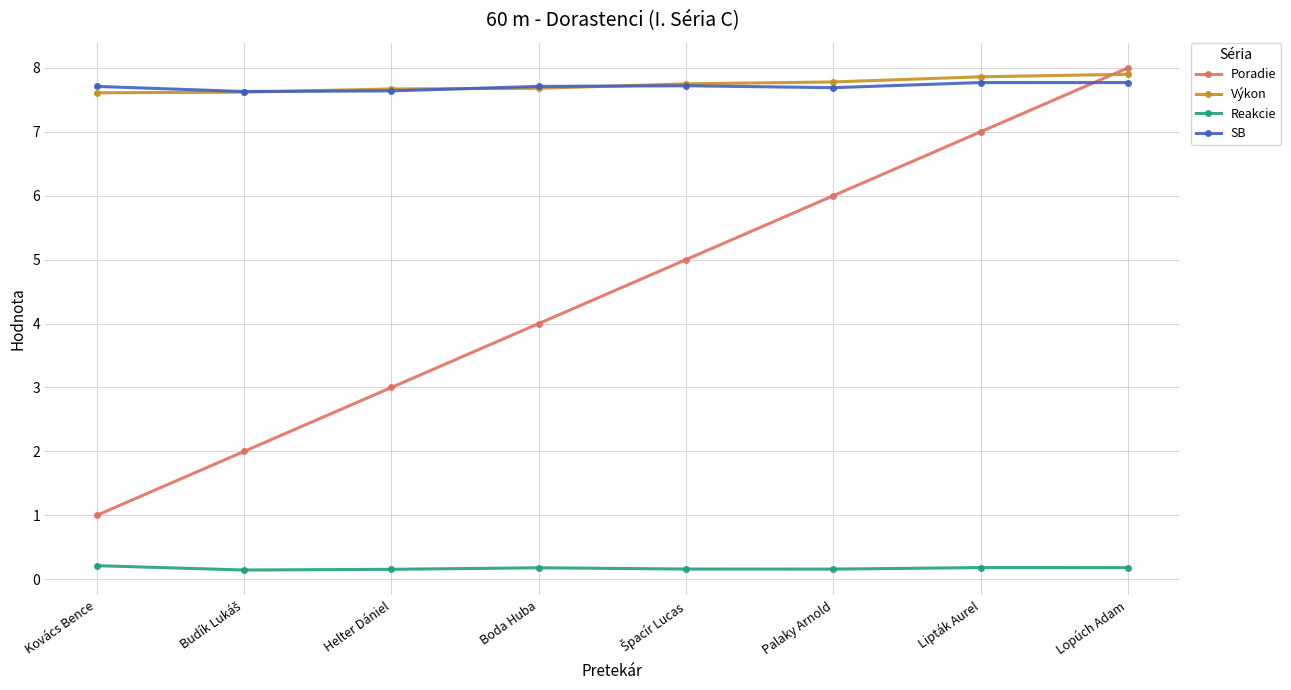

At how many categories does at least one series exceed 2?

8